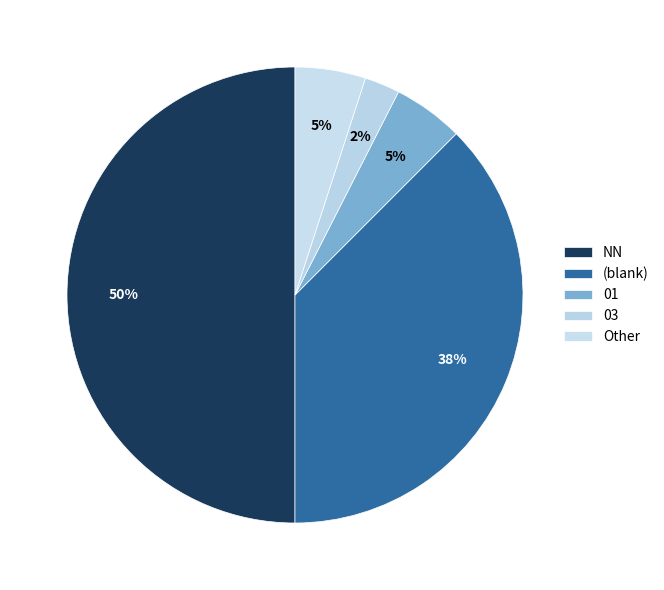

How many segments does this pie chart have?

5